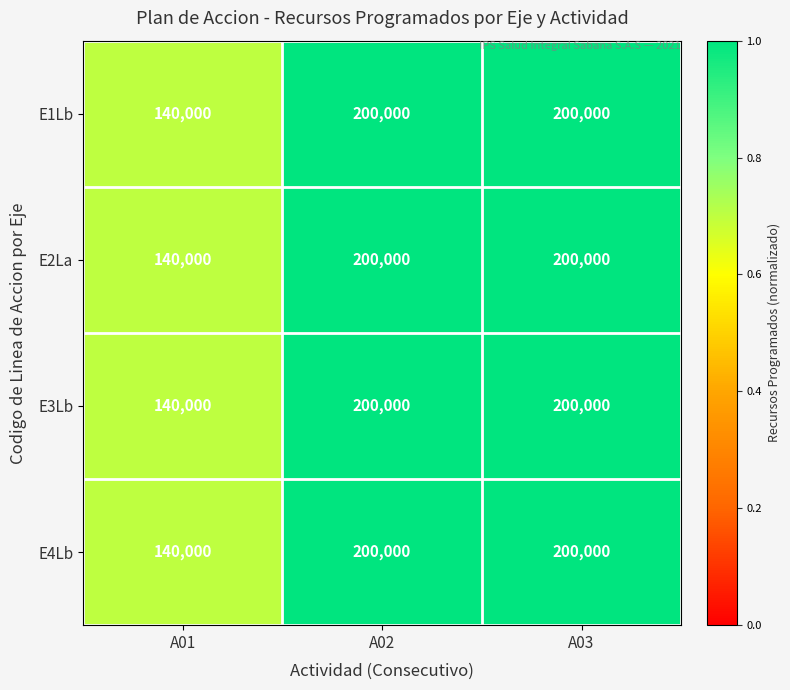

What is the sum of the E3Lb values at A03 and A01?

340000